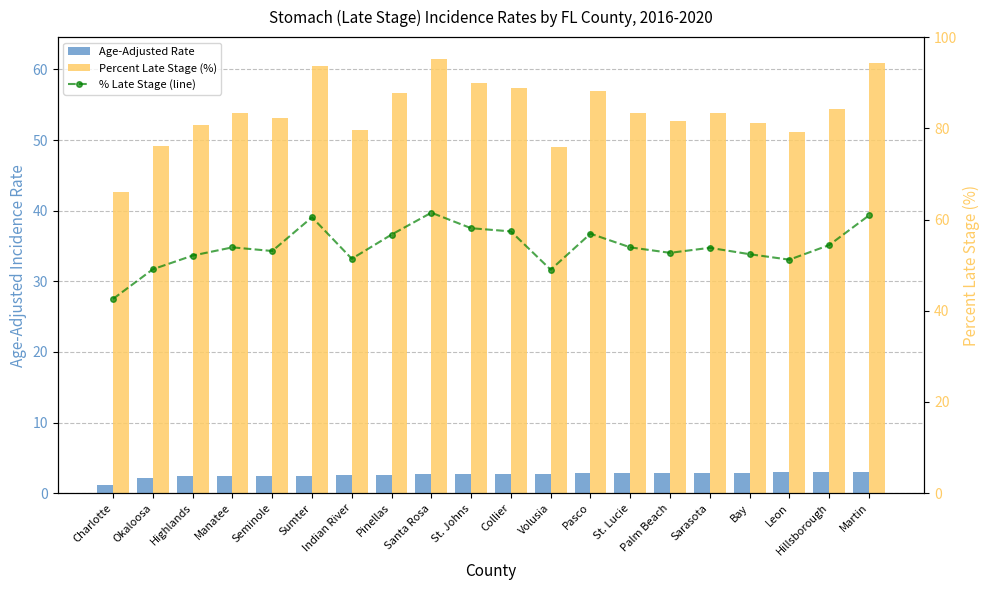

Rank the series at Martin from highest to lowest value.

Percent Late Stage (%), % Late Stage (line), Age-Adjusted Rate